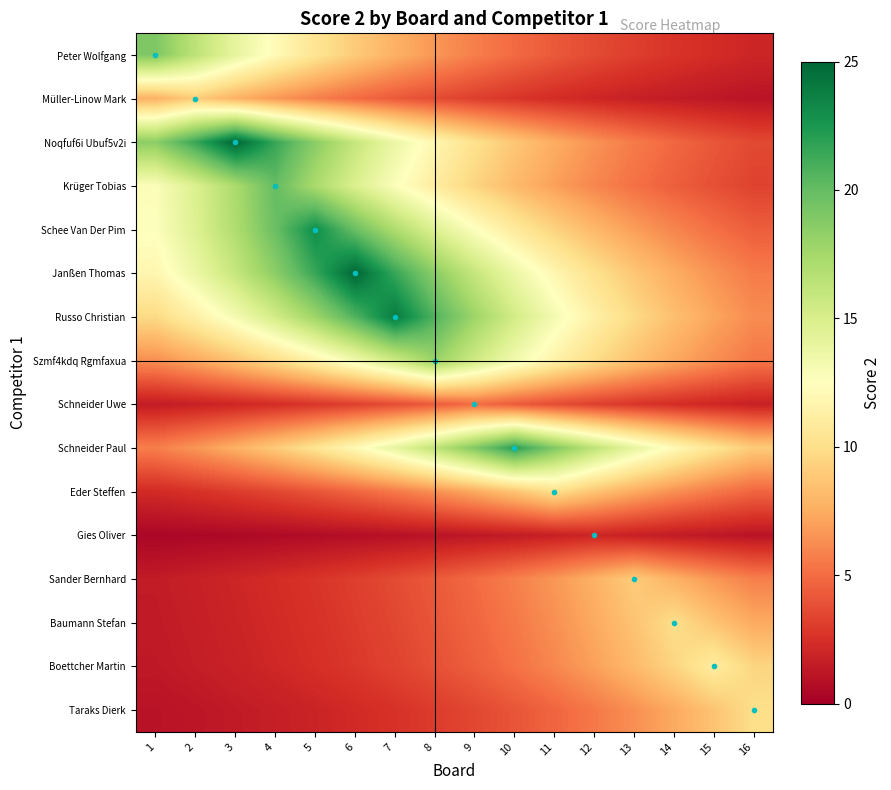

Which category has the highest value across all series?

3